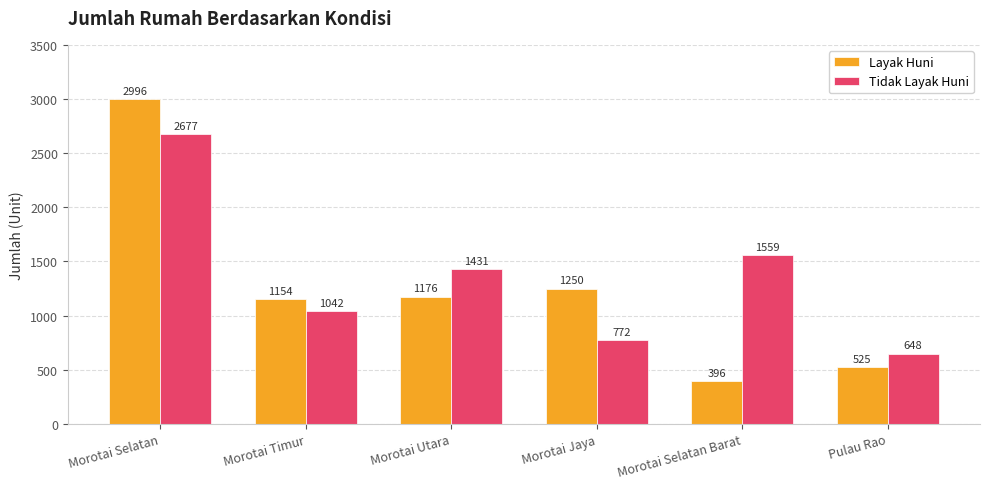

The Tidak Layak Huni series shows 1431 at Morotai Utara. True or false?

True